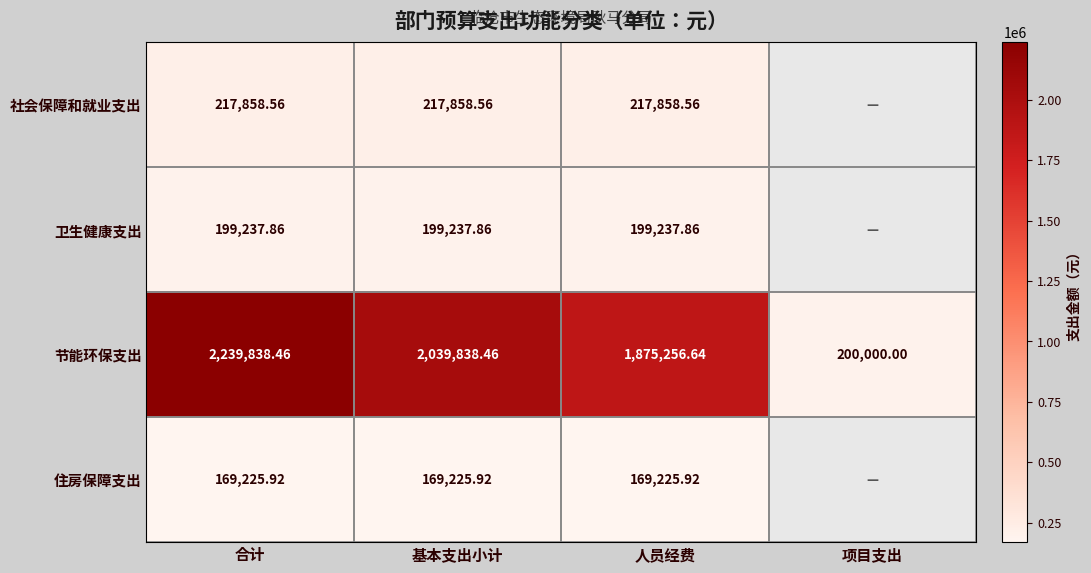

At which label is 节能环保支出 closest to 1219919?

人员经费